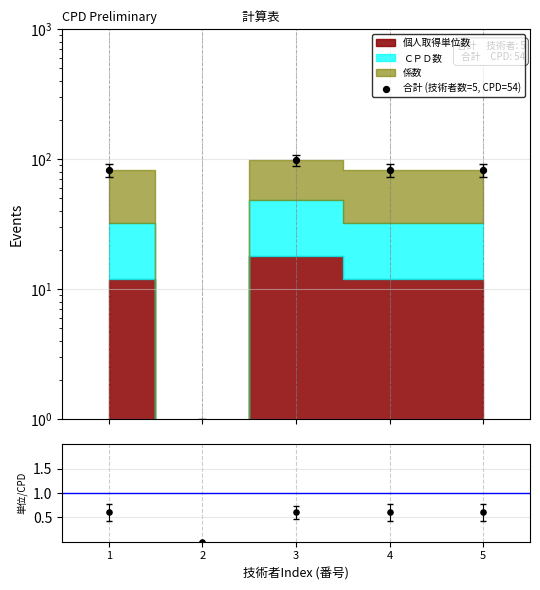

Which series has the largest Y range (max minus min)?

合計 (技術者数=5, CPD=54)